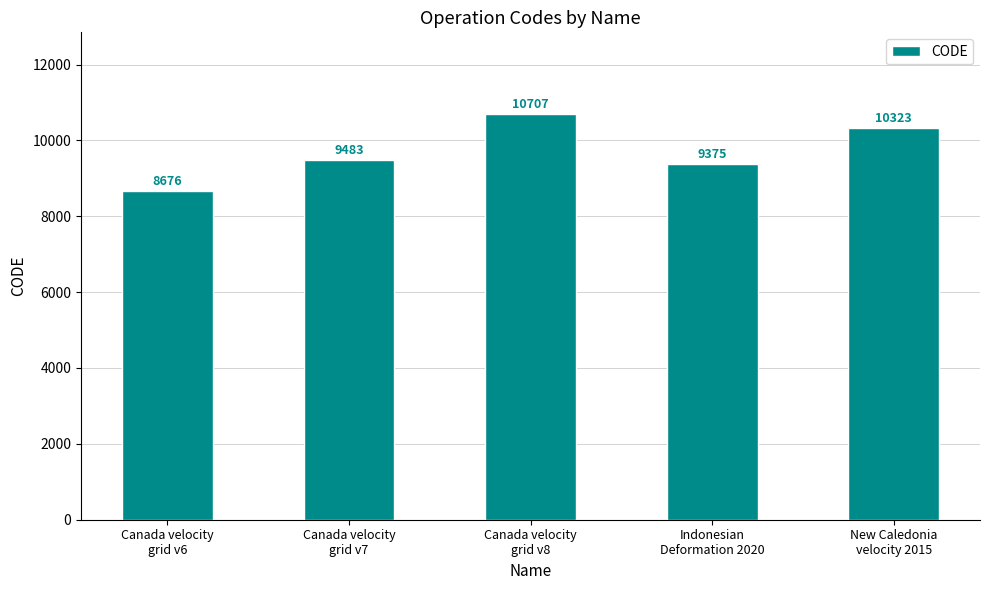

What is the difference between the second highest and second lowest values?

948